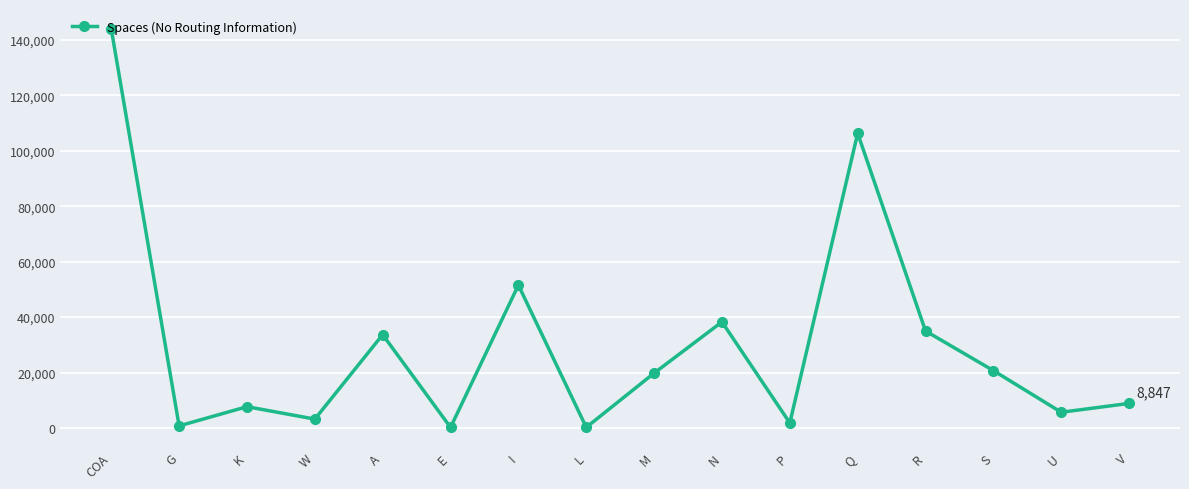

How many data points are less than 19778?

8